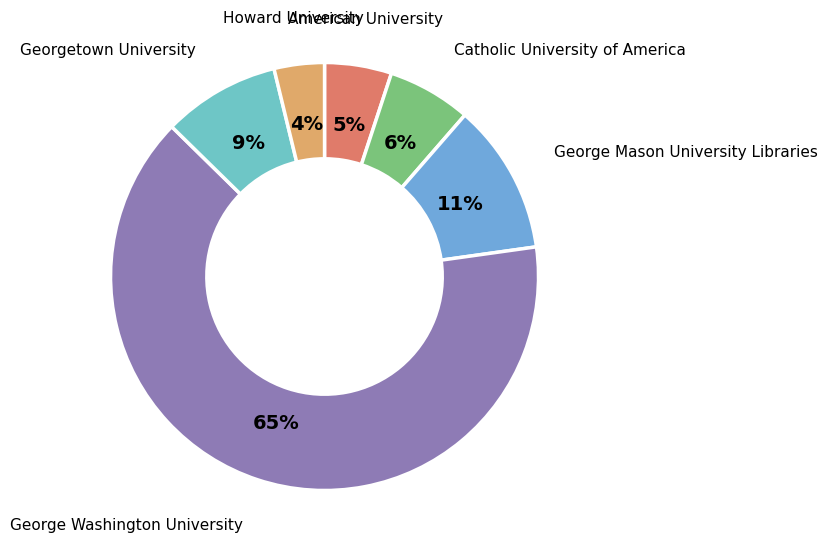

Do Catholic University of America and Howard University together represent more than half of the pie?

No